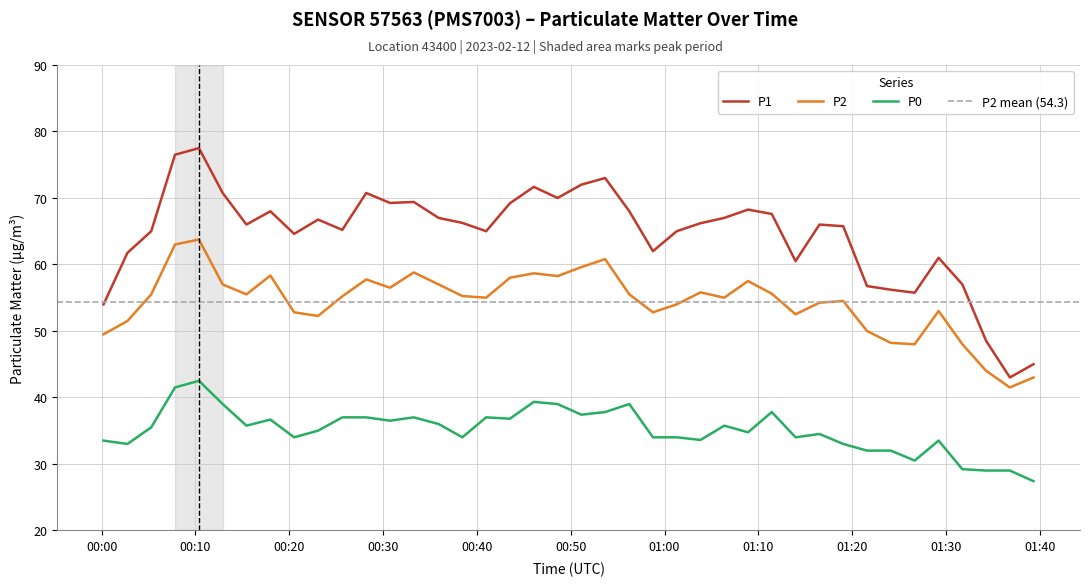

The value of P2 at 2023-02-12T01:11:26 is 29.9. True or false?

False